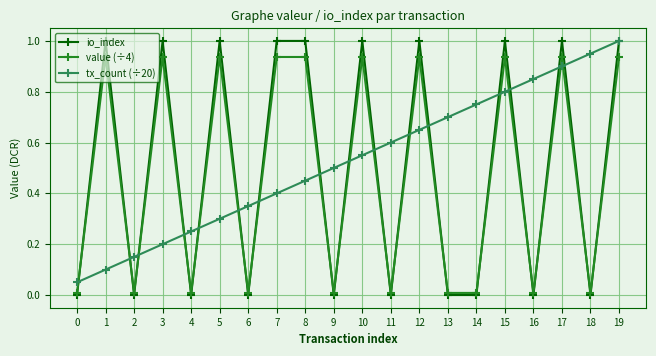

Does the chart have visible grid lines?

Yes